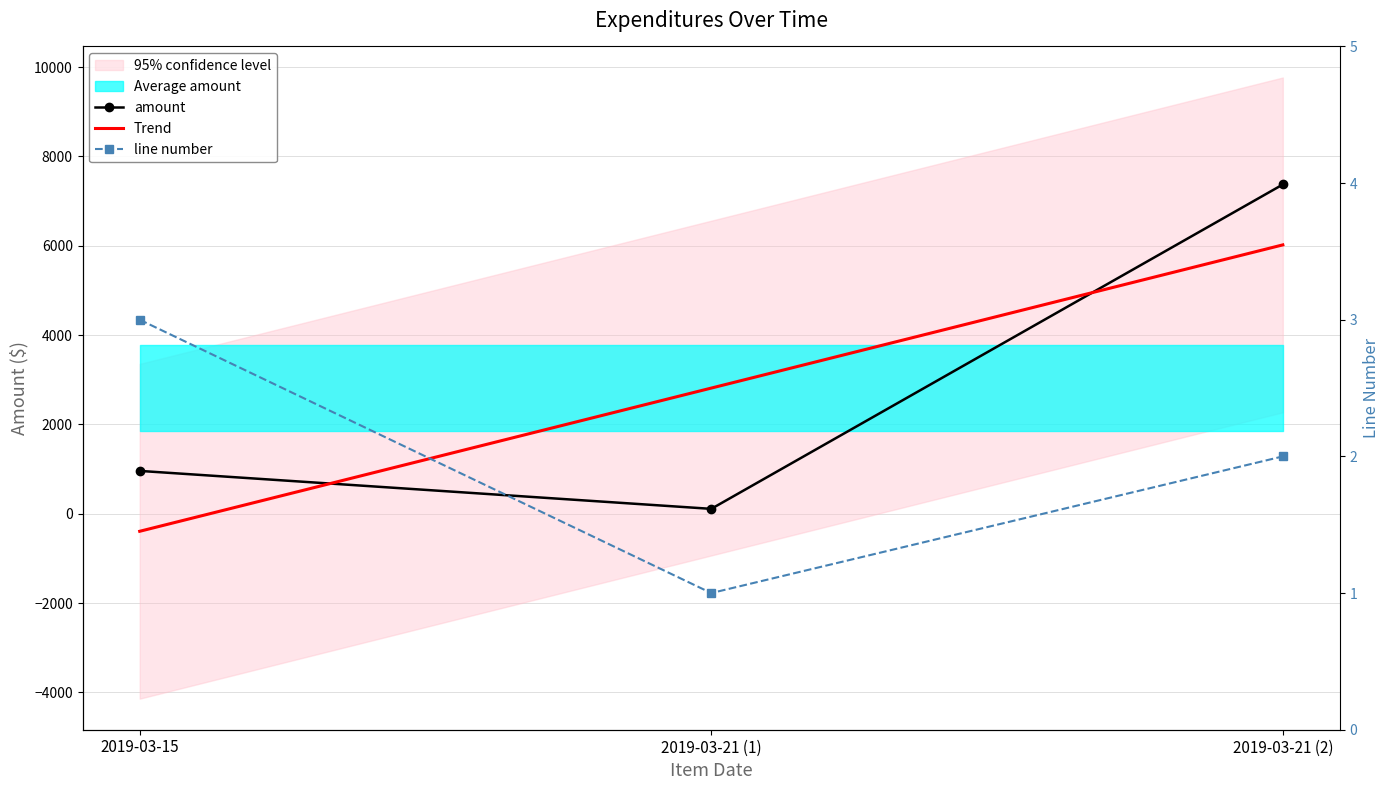

At how many categories does at least one series exceed 5106?

1